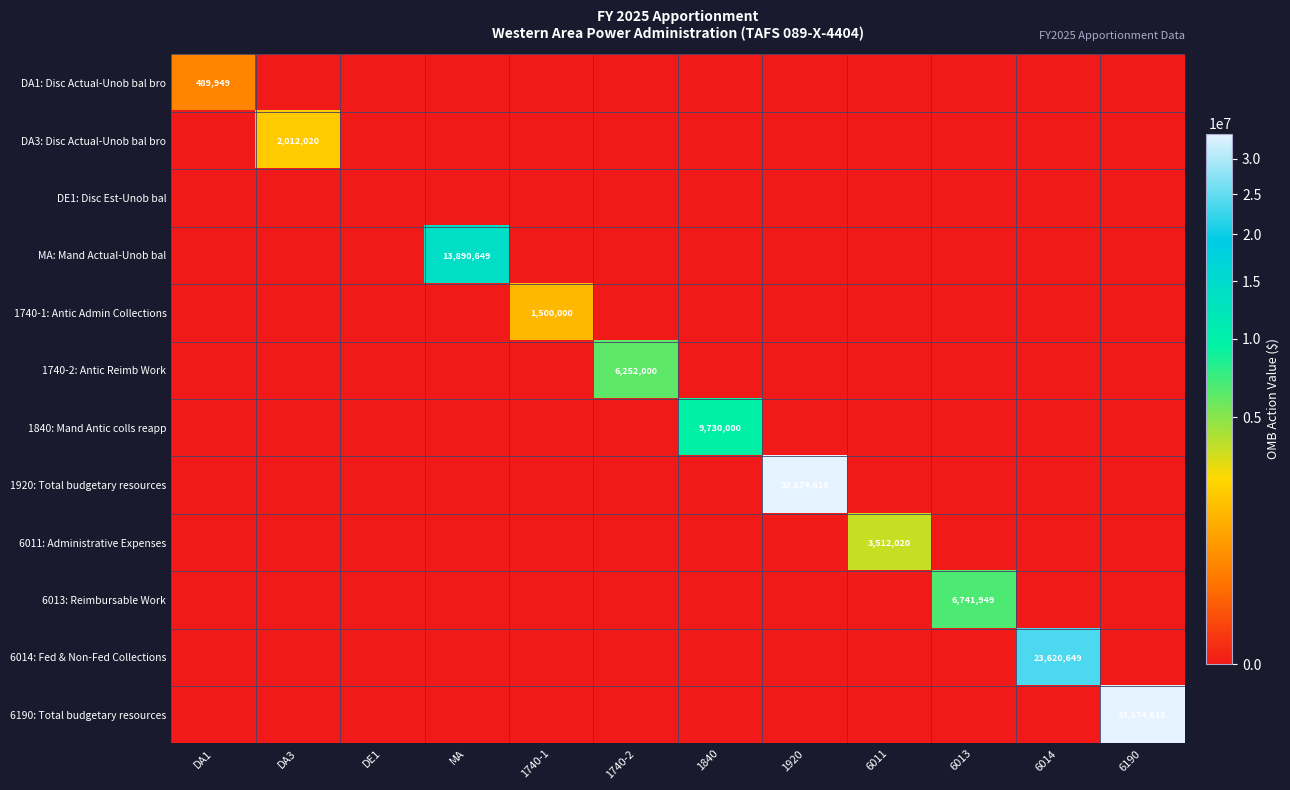

True or false: 1740-1: Antic Admin Collections has a value of 1500000 at 1740-1.

True